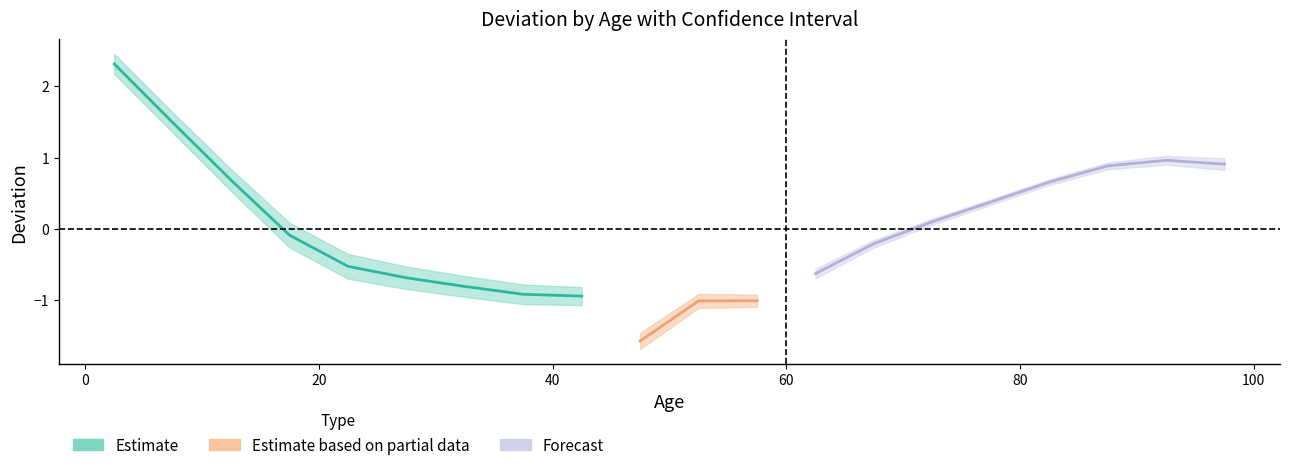

How many categories are shown in the chart?

20